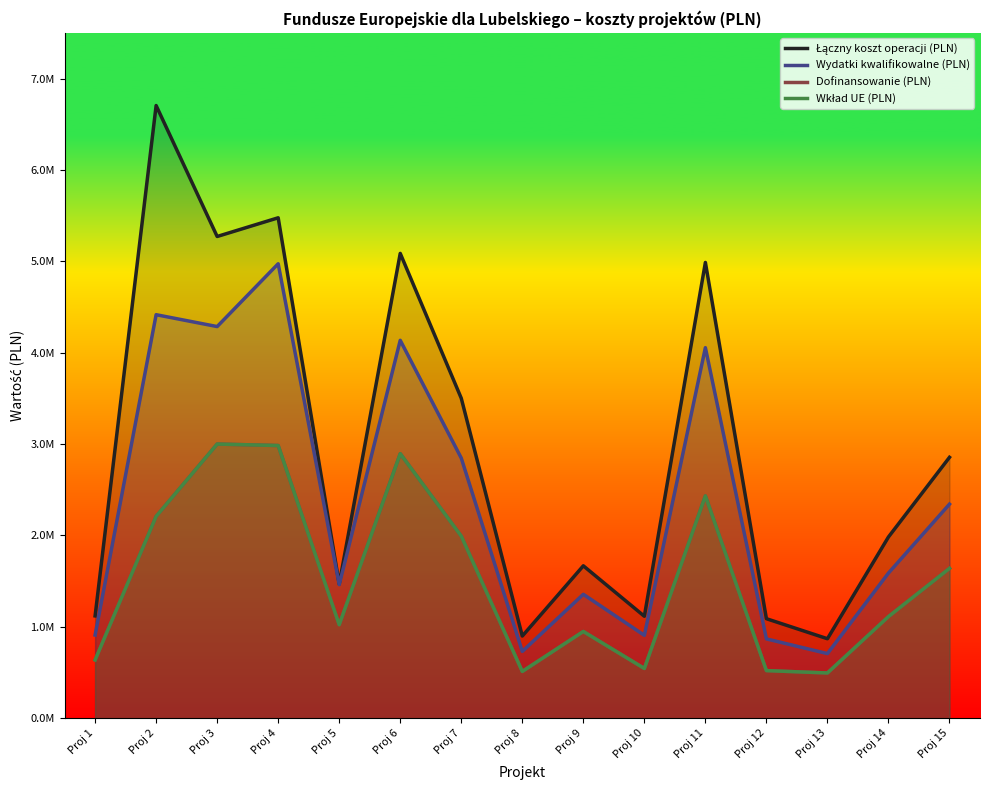

The Wkład UE (PLN) series shows 1992493.3 at Proj 7. True or false?

True